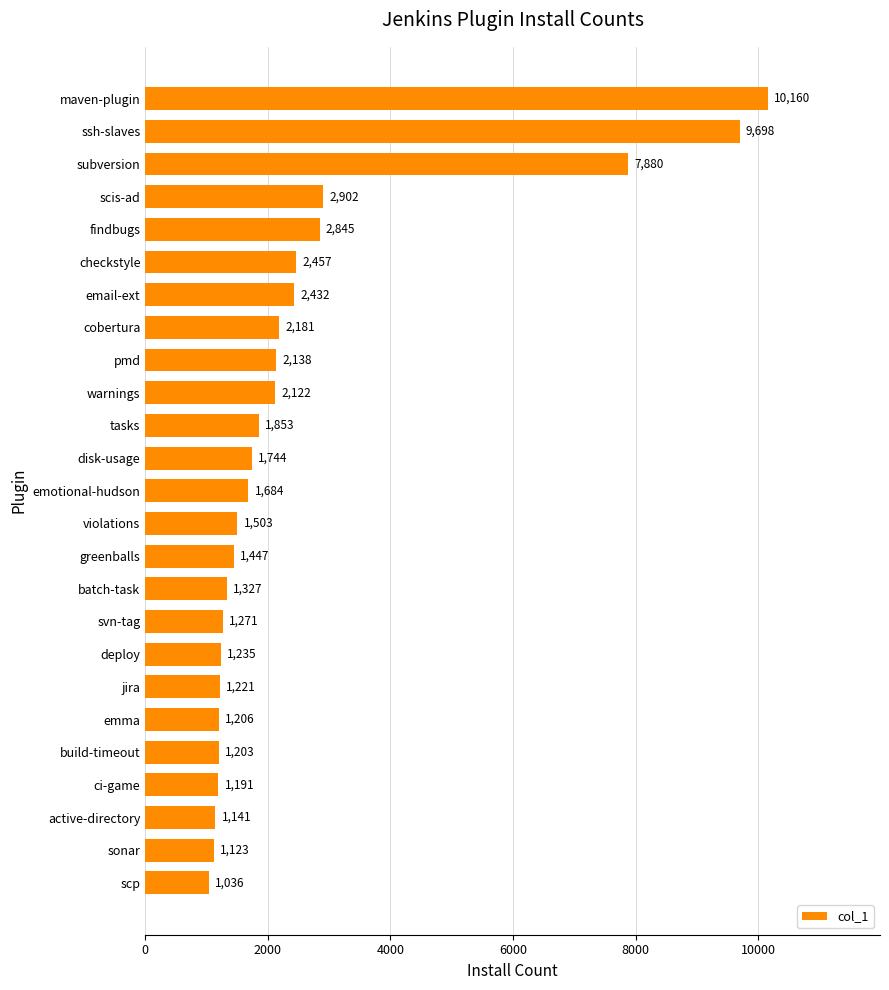

Rank the categories by value from lowest to highest.

scp, sonar, active-directory, ci-game, build-timeout, emma, jira, deploy, svn-tag, batch-task, greenballs, violations, emotional-hudson, disk-usage, tasks, warnings, pmd, cobertura, email-ext, checkstyle, findbugs, scis-ad, subversion, ssh-slaves, maven-plugin